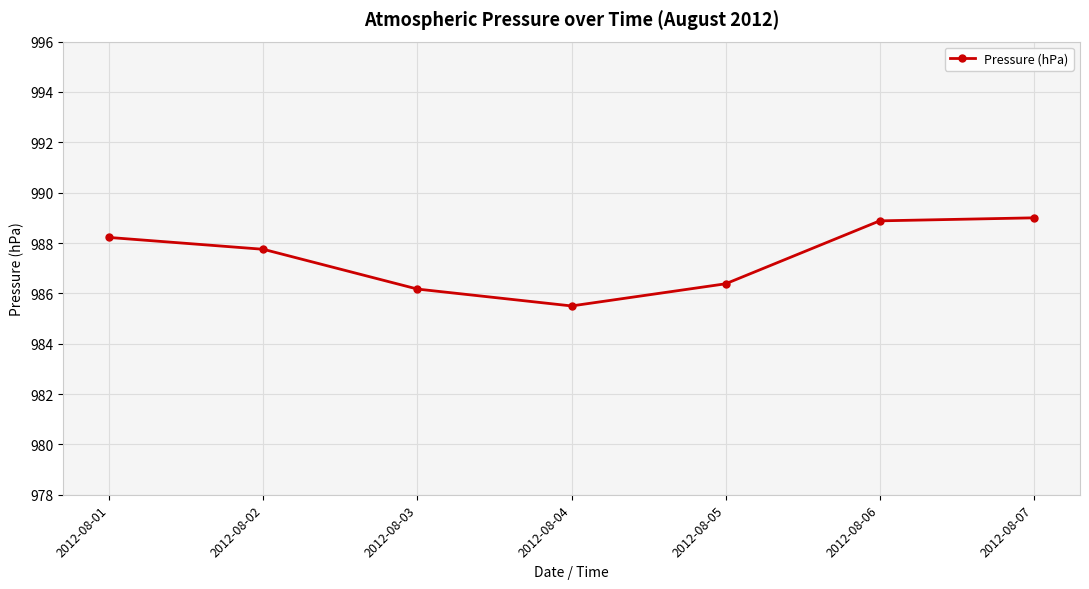

How many points are lower than both their immediate neighbors (excluding endpoints)?

1